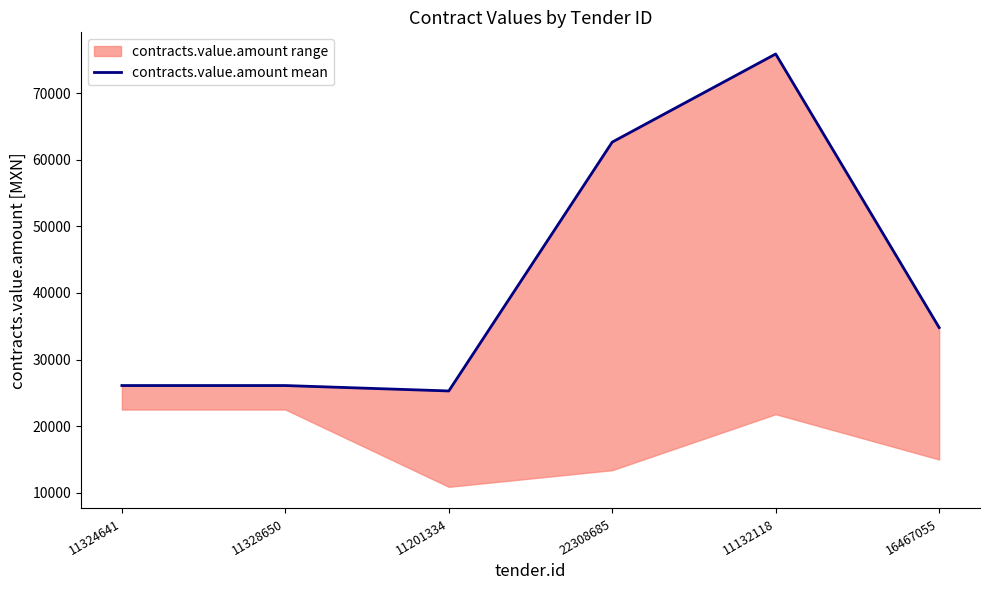

Is it true that the value at 11132118 is 43462?

False